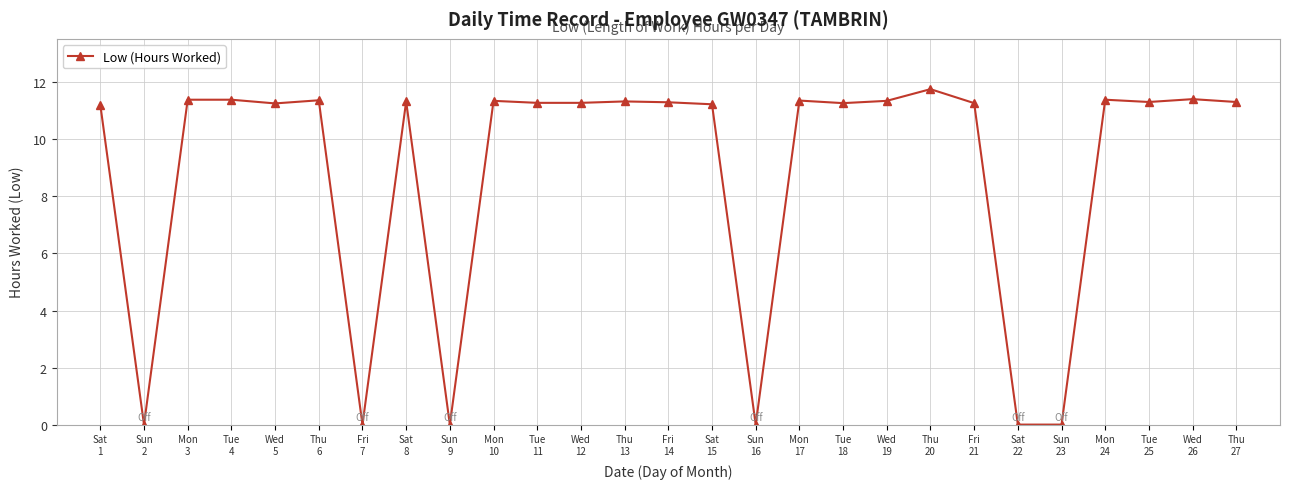

The chart shows a value of 19.9 at Mon
24. True or false?

False